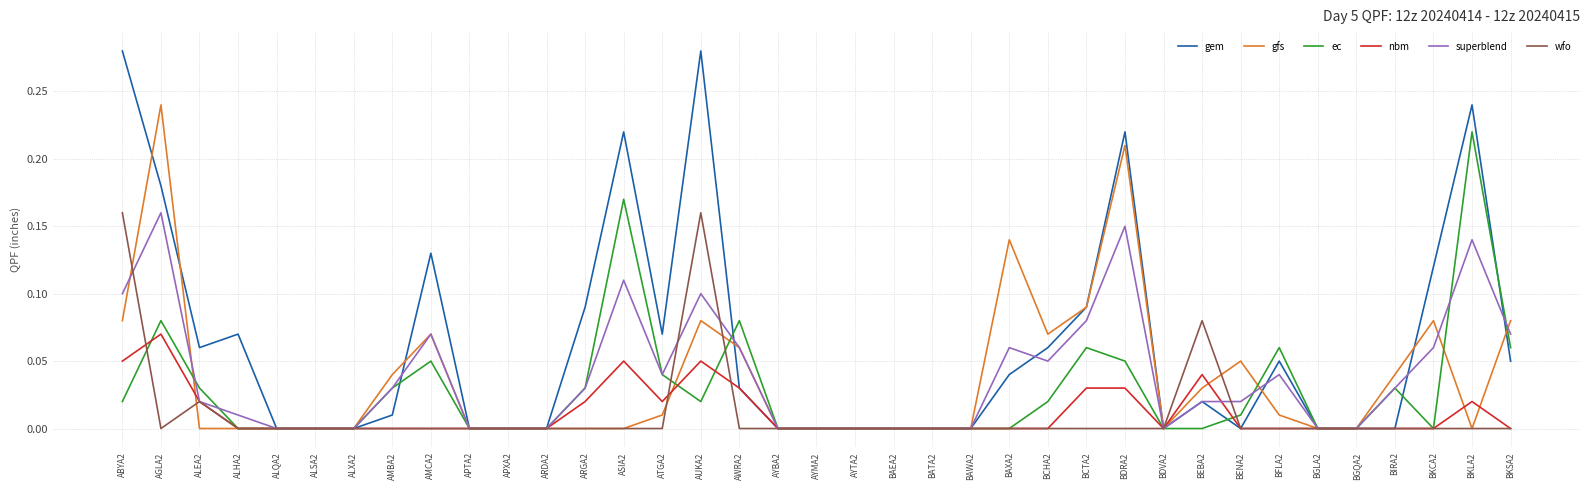

Which series has the largest range (max minus min)?

gem